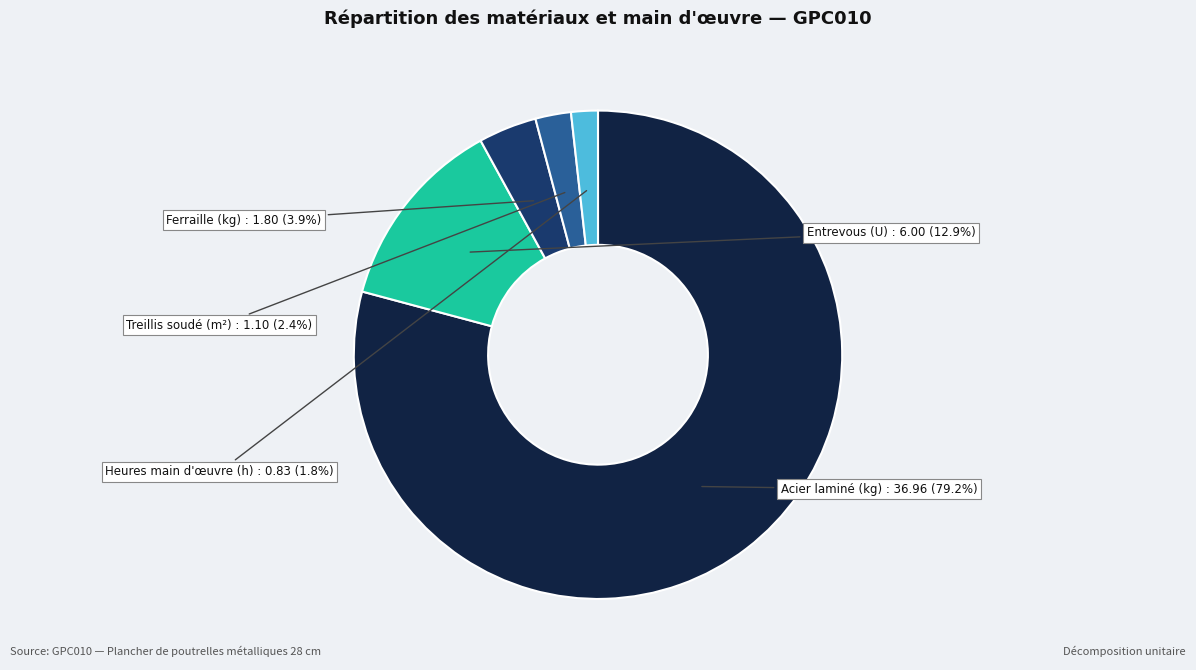

How many slices are in this pie chart?

5